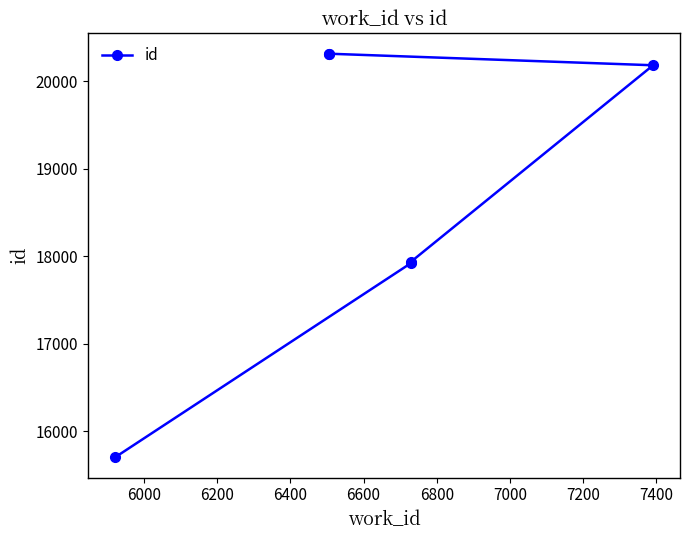

What is the value of the 2nd point from the left?

17919